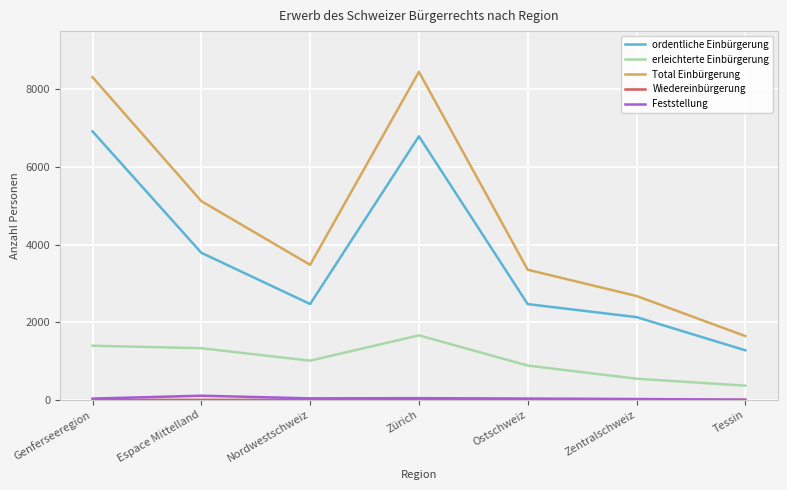

True or false: ordentliche Einbürgerung and Total Einbürgerung cross at least once.

False